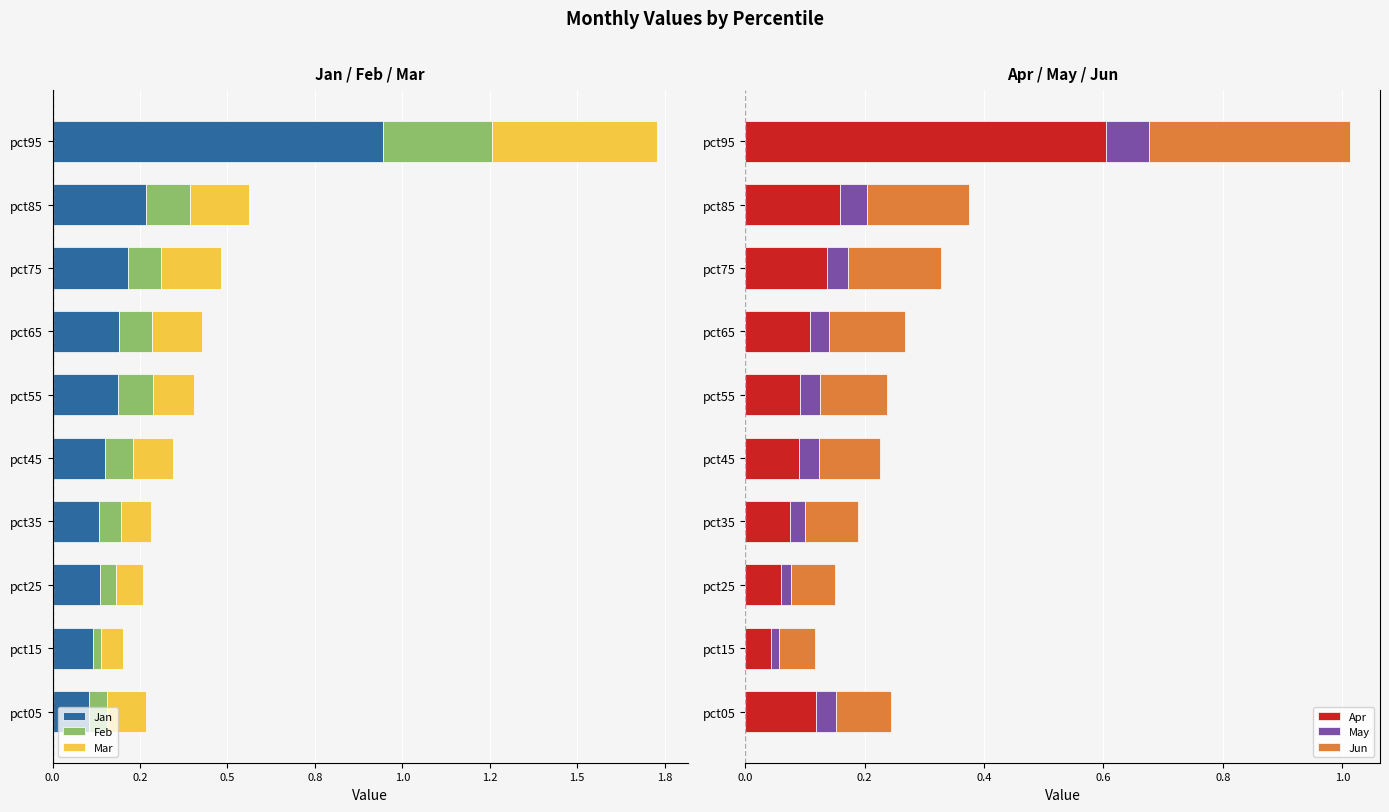

Which series has the widest spread of values?

Jan